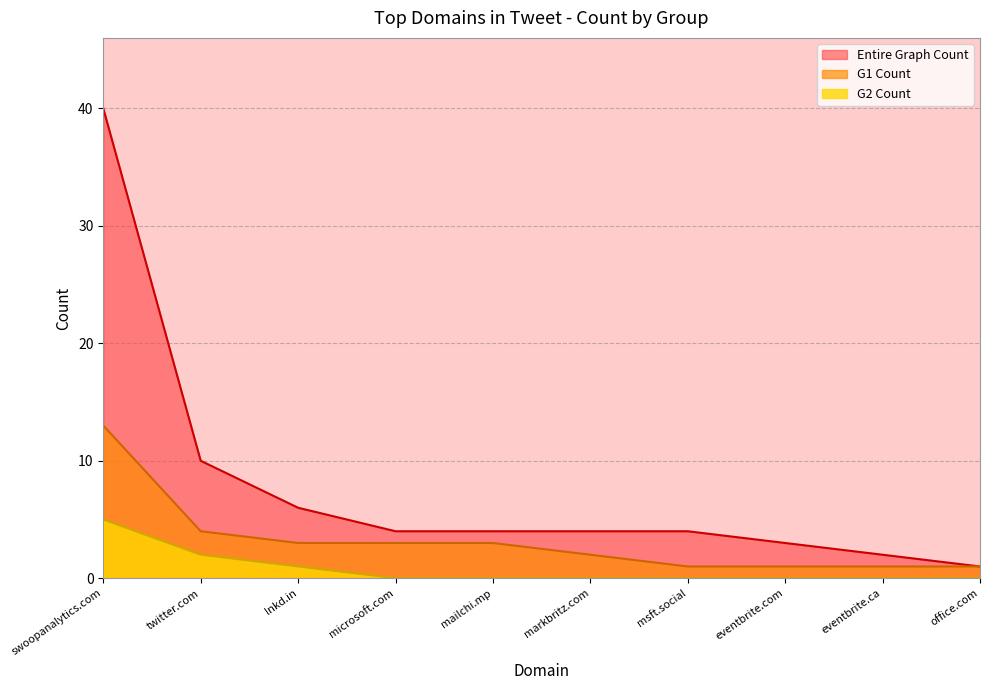

Which series changed the most between microsoft.com and eventbrite.ca?

Entire Graph Count